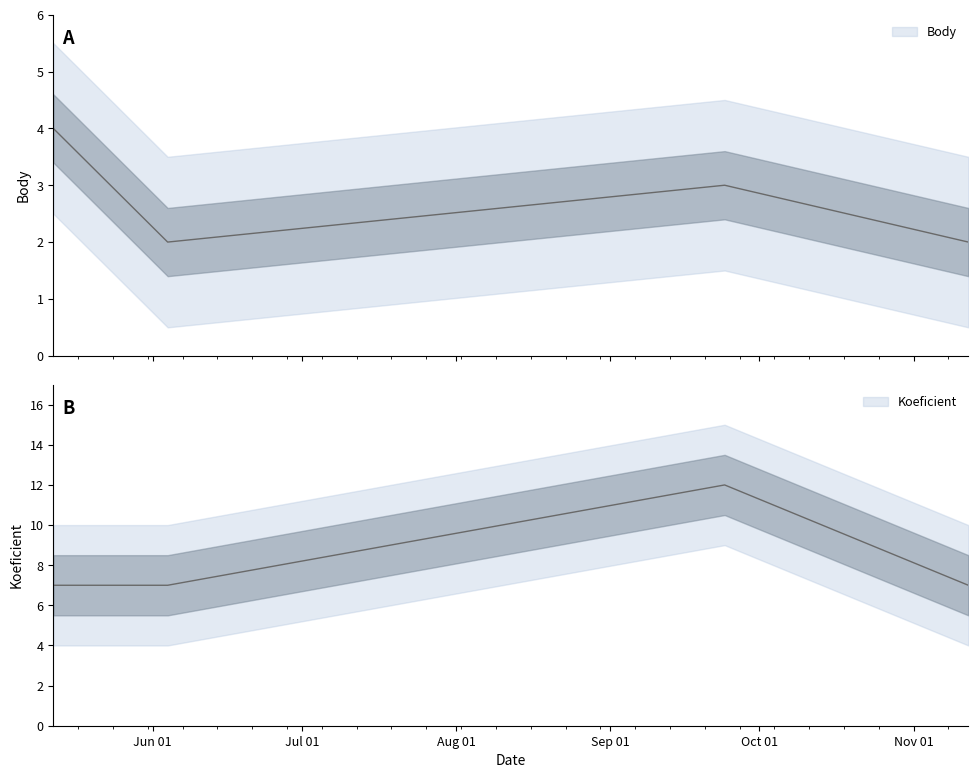

Count the number of categories in the chart.

4